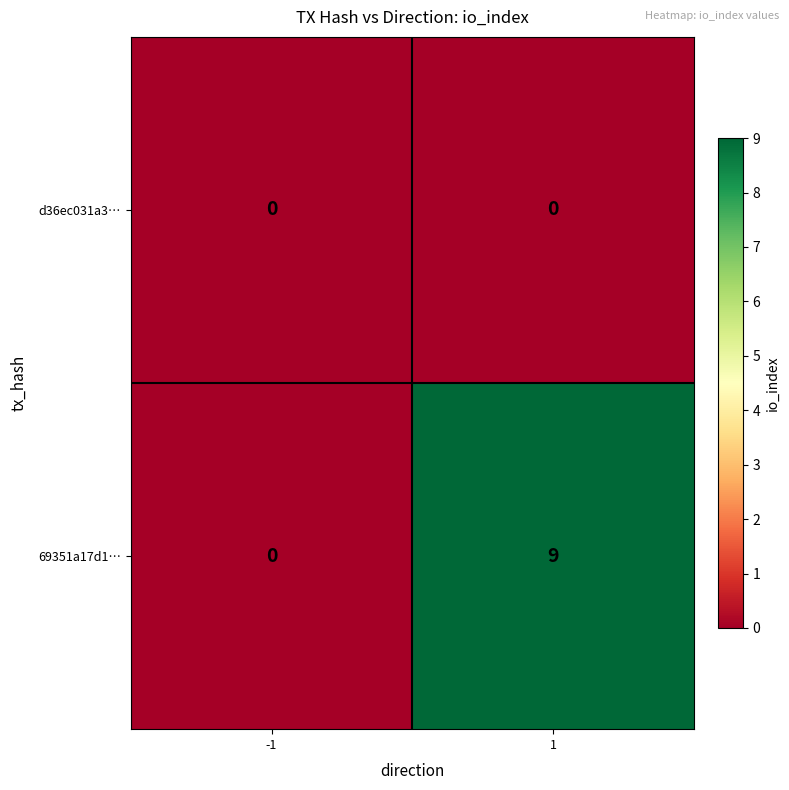

Rank the series by their average value, from highest to lowest.

69351a17d1…, d36ec031a3…